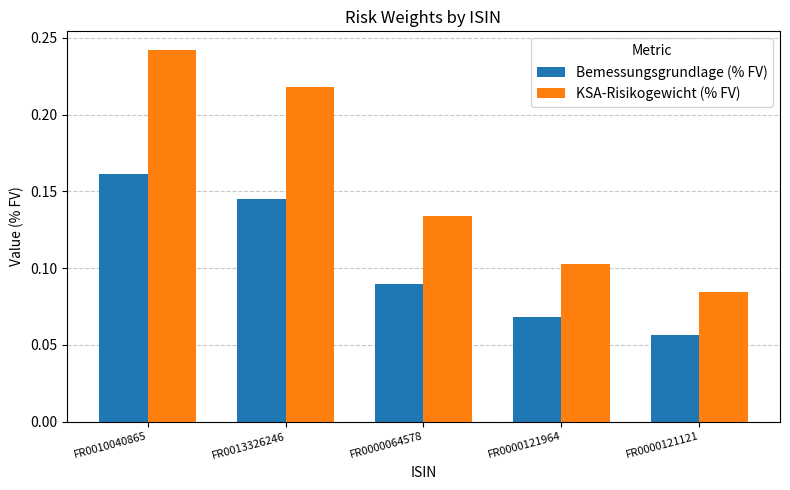

What is the label of the 3rd bar from the right?

FR0000064578